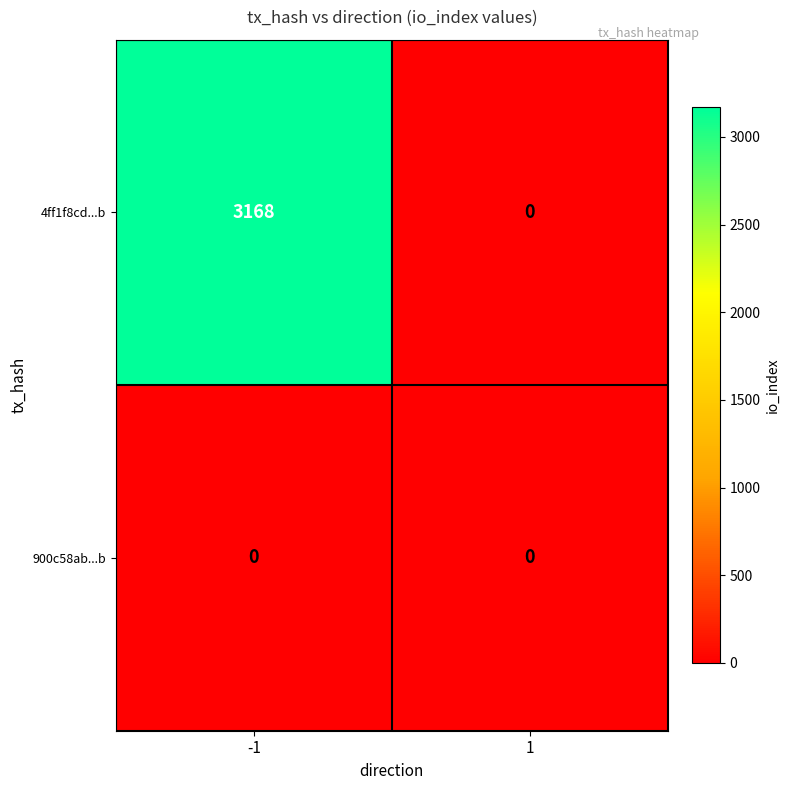

At which category is the sum across all series the highest?

-1